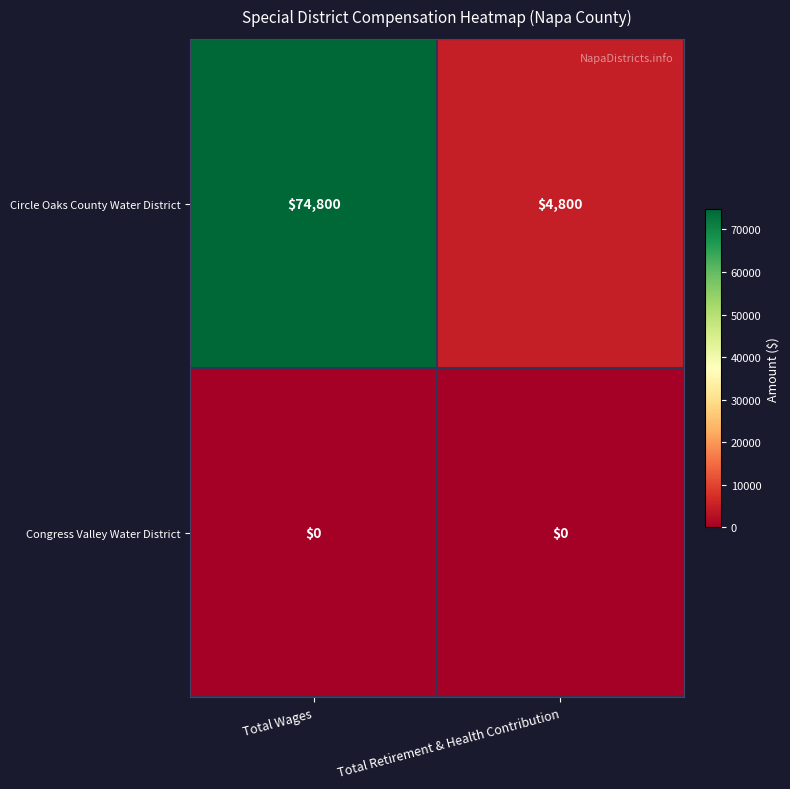

The Congress Valley Water District series shows 0 at Total Wages. True or false?

True